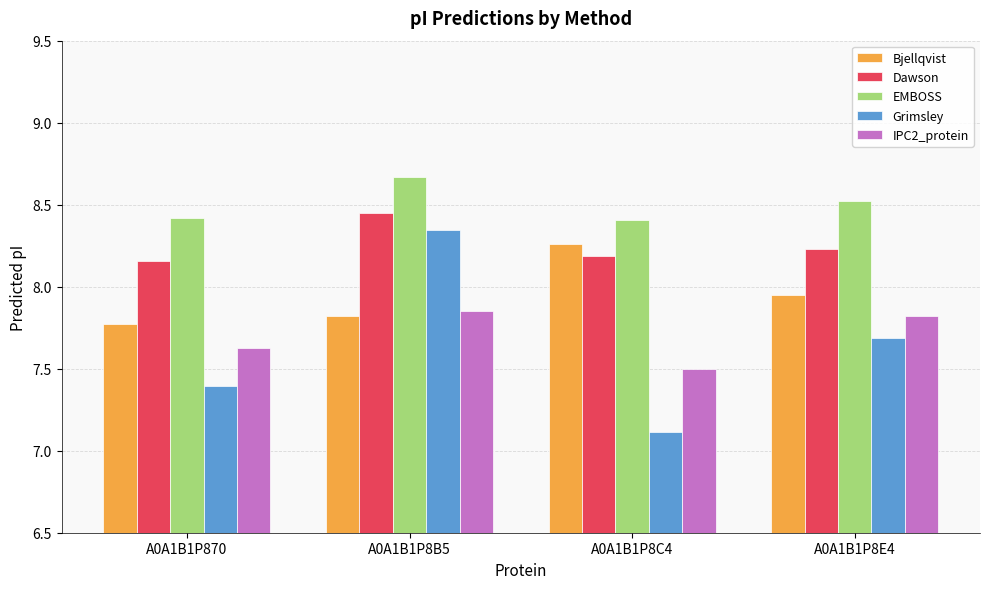

Where is Grimsley nearest to the value 7?

A0A1B1P8C4